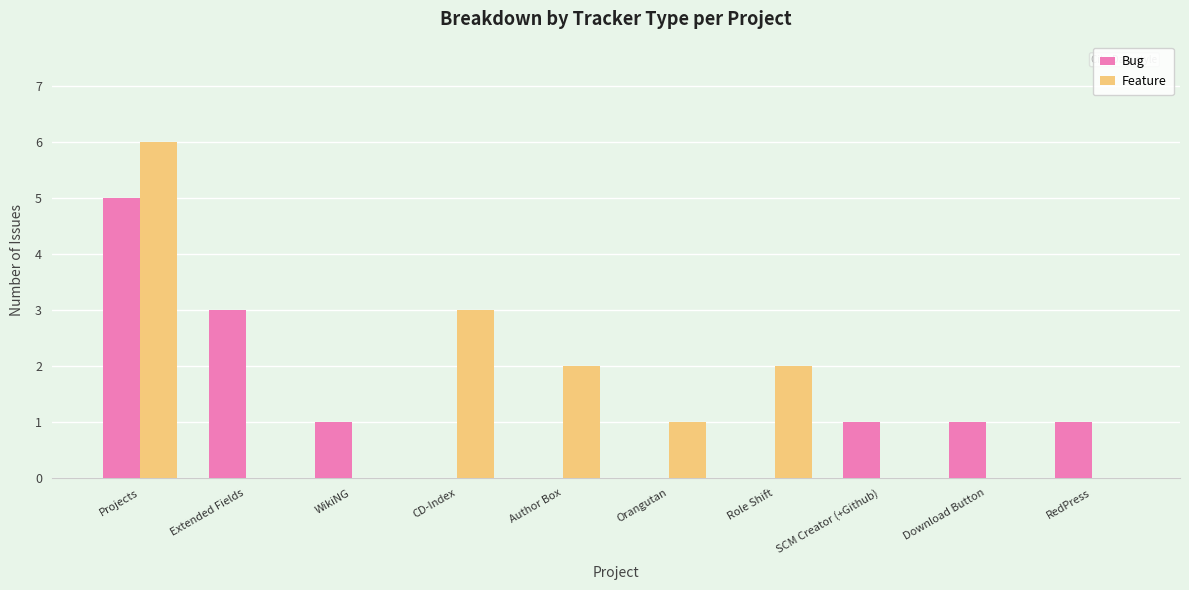

What is the sum of all Bug values?

12